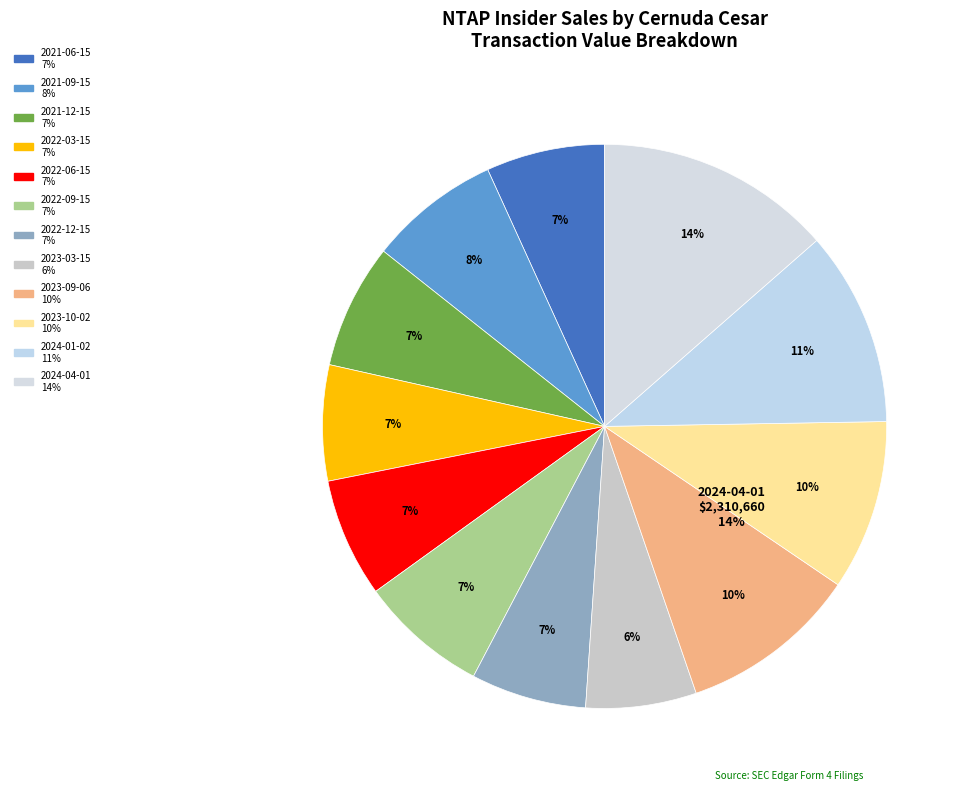

How many segments does this pie chart have?

12